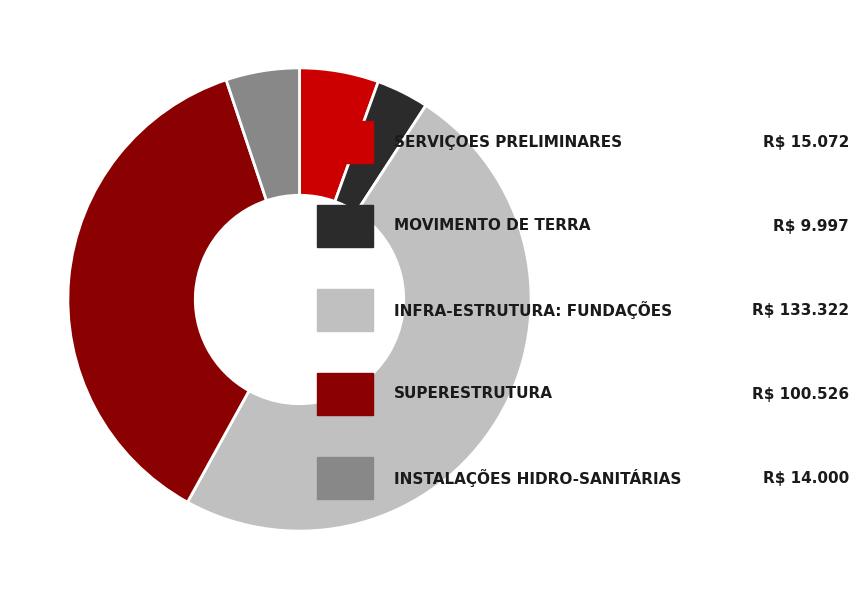

Does any single category account for the majority?

No